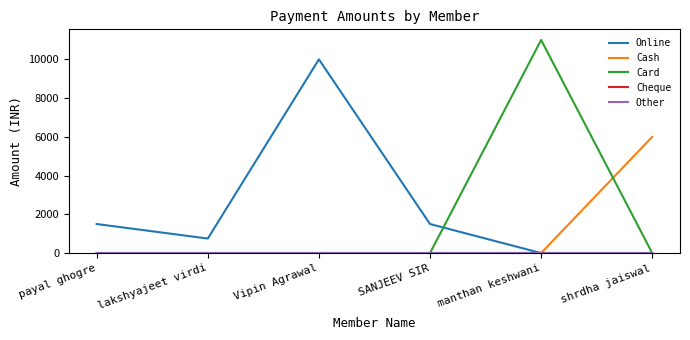

Which category has the highest value in the Cash series?

shrdha jaiswal